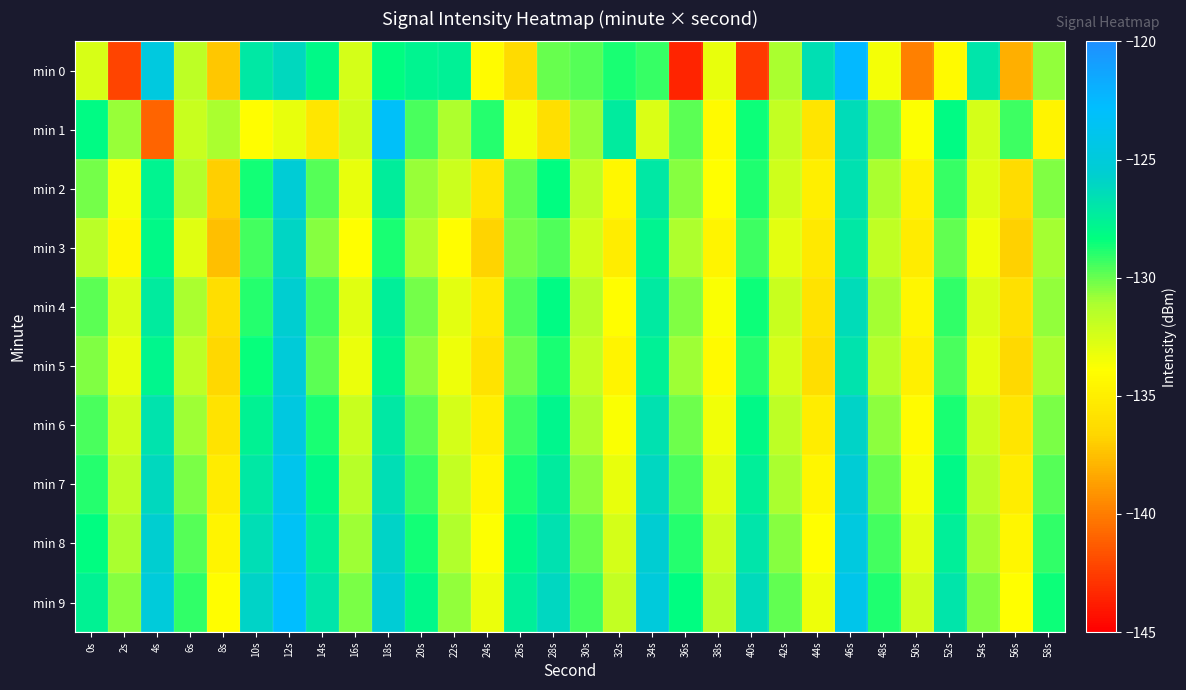

How many series are shown in this chart?

10